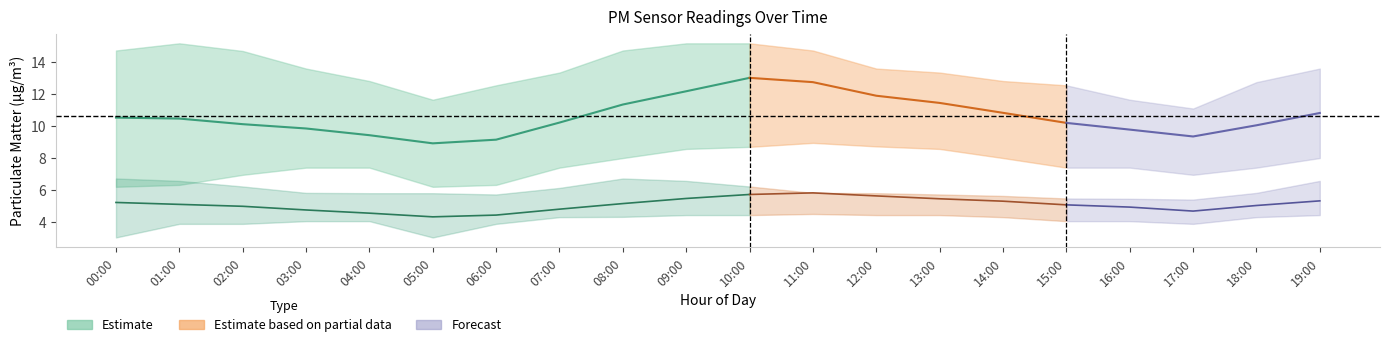

Rank the series at 09:00 from highest to lowest value.

P1_upper, P1, P1_lower, P2_upper, P2, P2_lower